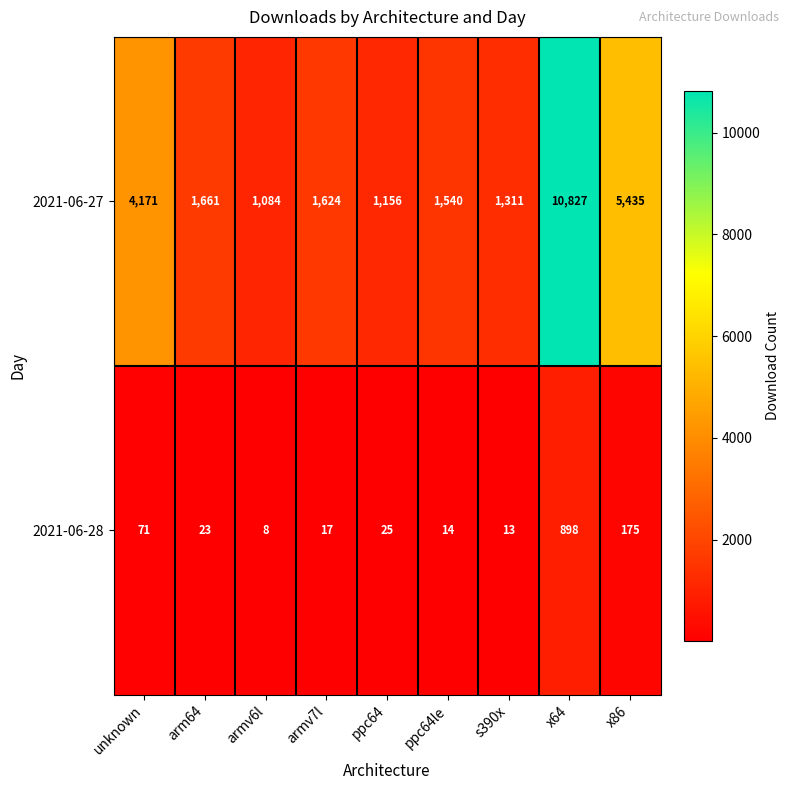

Reading left to right, extract all data points from this chart.

2021-06-27: 4171	1661	1084	1624	1156	1540	1311	10827	5435
2021-06-28: 71	23	8	17	25	14	13	898	175